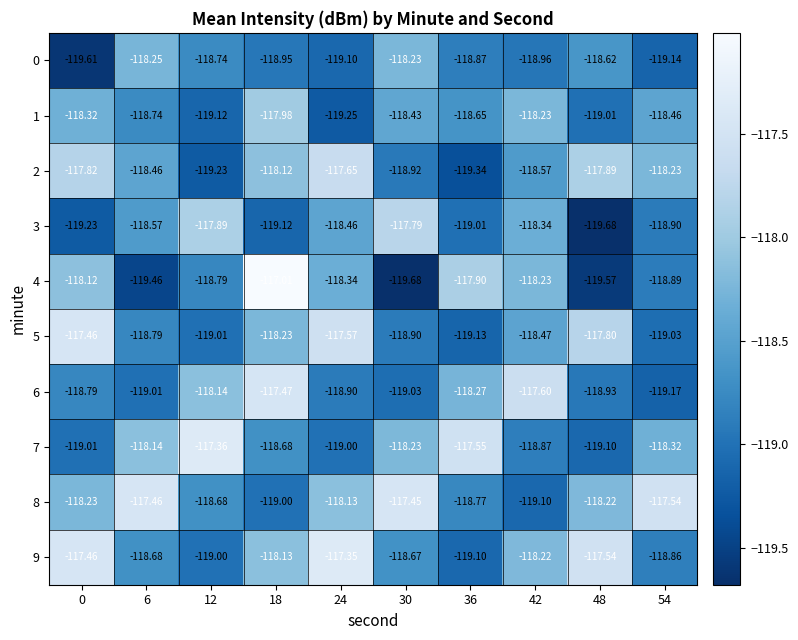

How many distinct data groups are displayed?

10